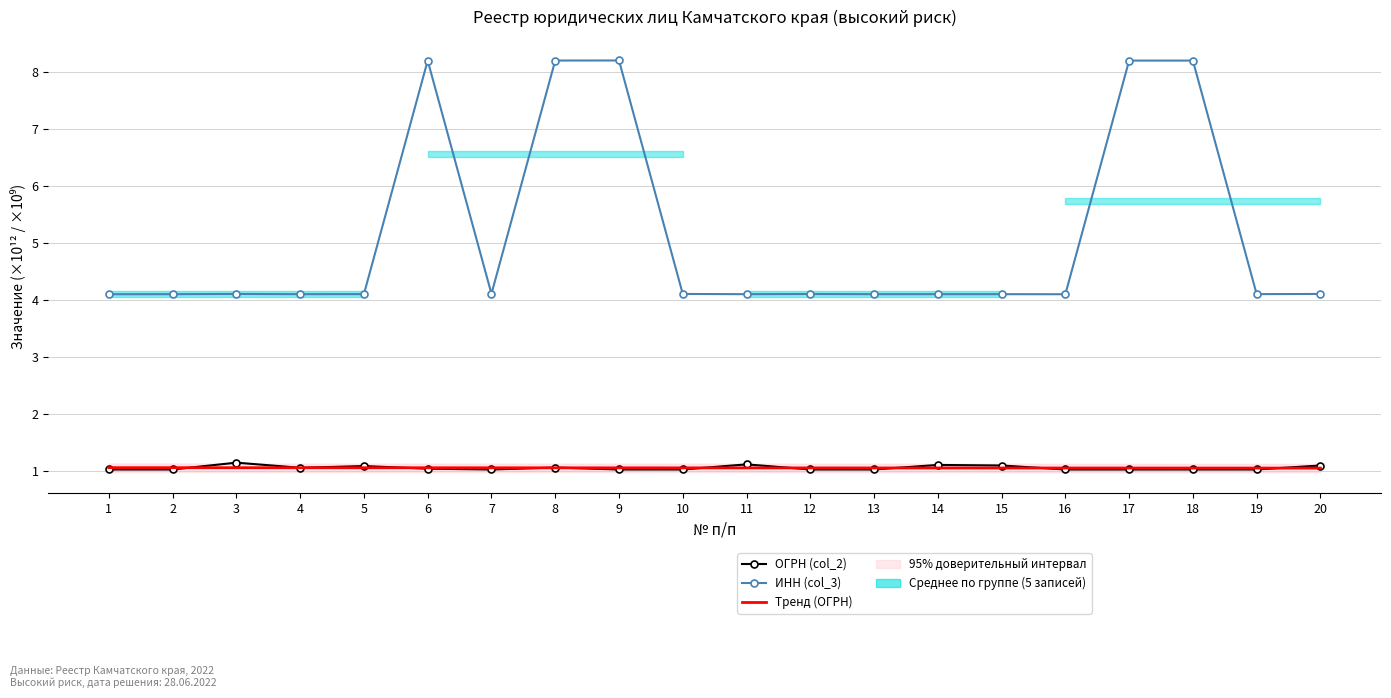

Between 20 and 14, which is larger?

14